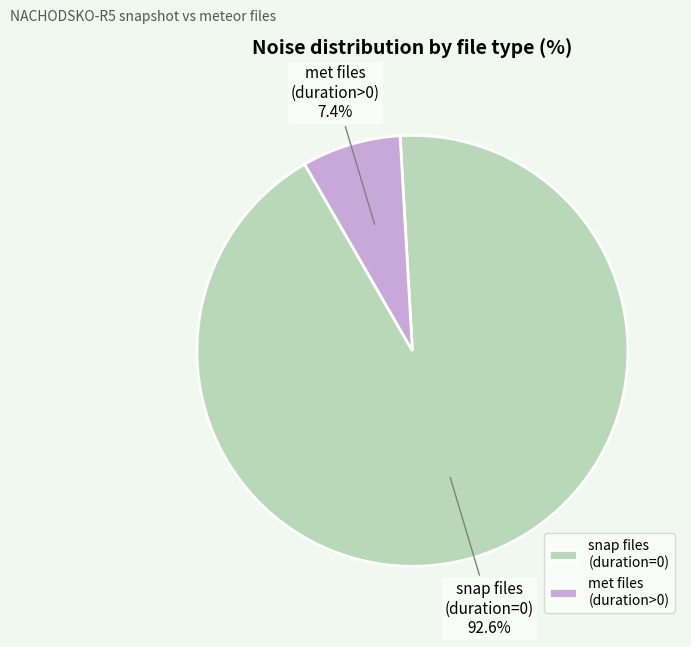

Is there a majority slice in this chart?

Yes